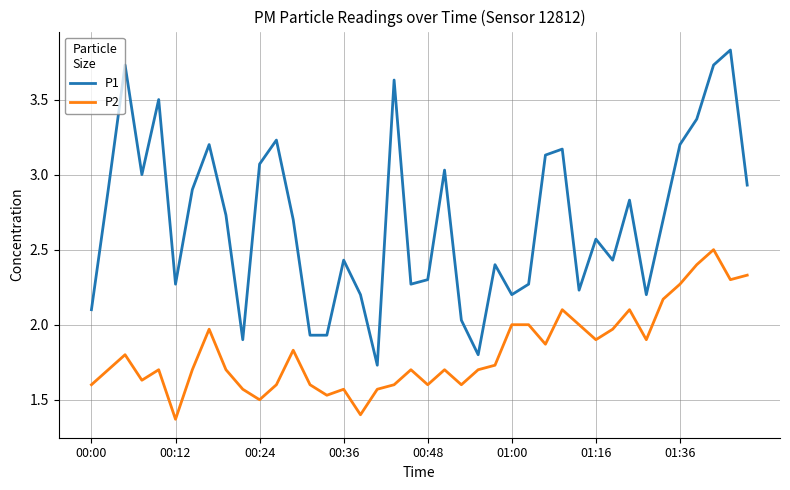

List the series in order of their overall mean, highest first.

P1, P2